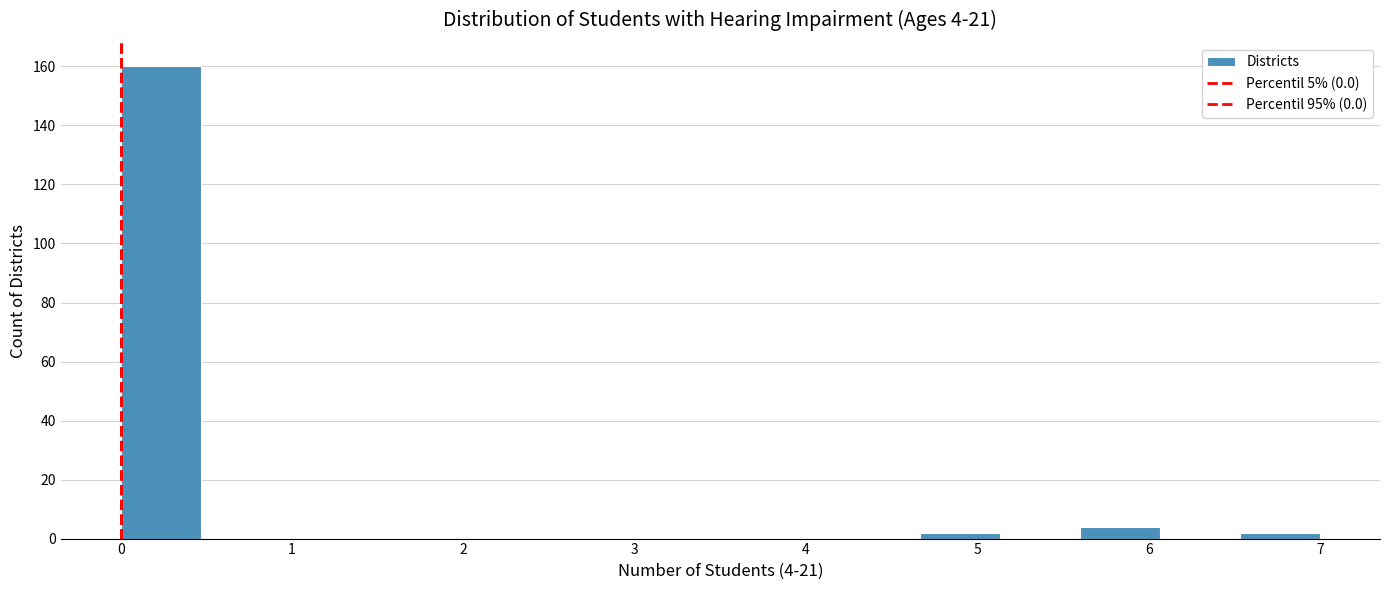

Which range on the x-axis has the tallest bar?

0.0 to 0.5